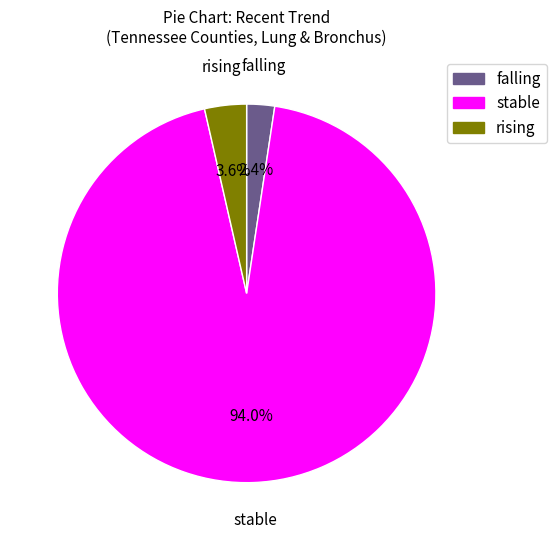

Between falling and rising, which is larger?

rising